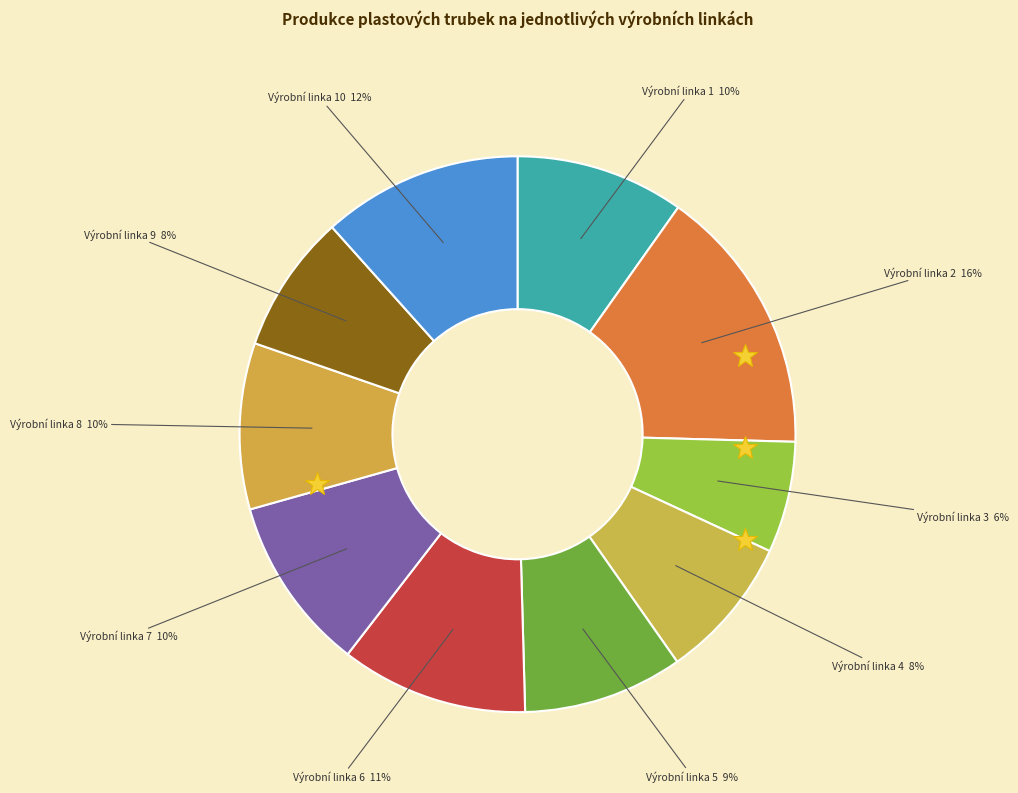

What is the largest slice in the pie chart?

Výrobní linka 2